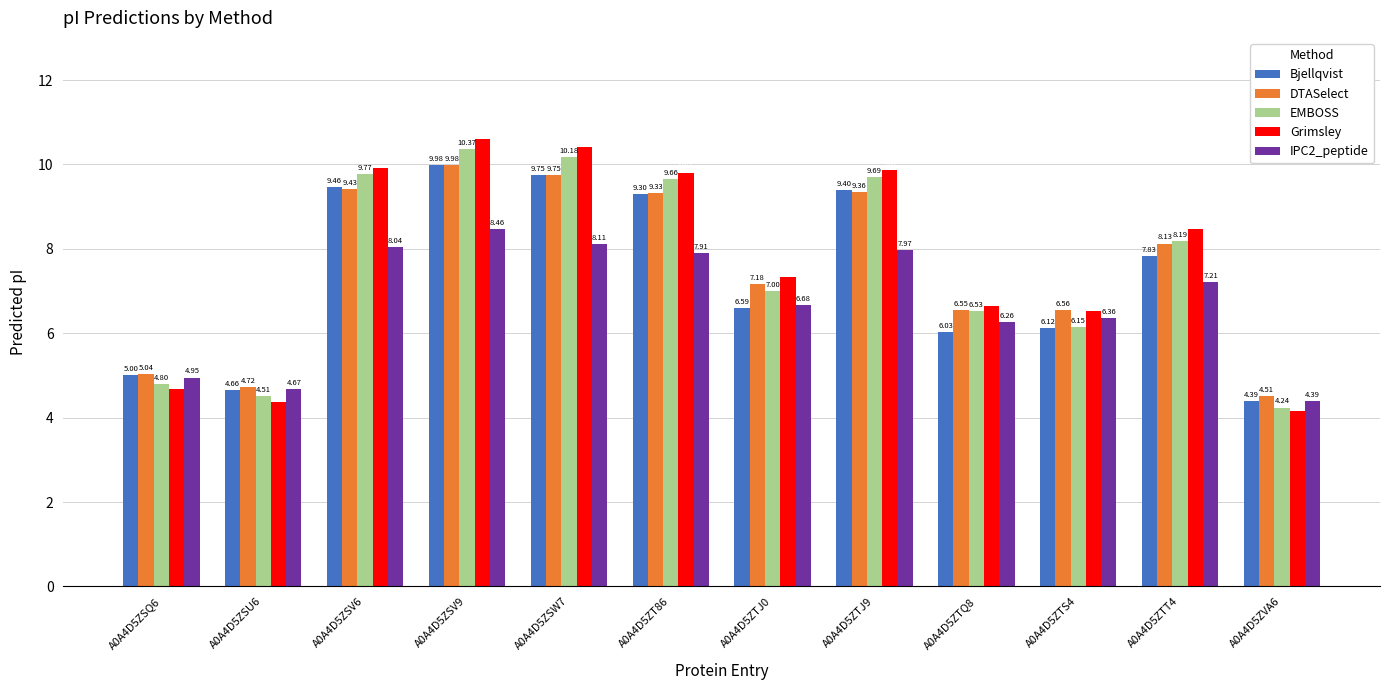

How many values in the IPC2_peptide series exceed 7?

6